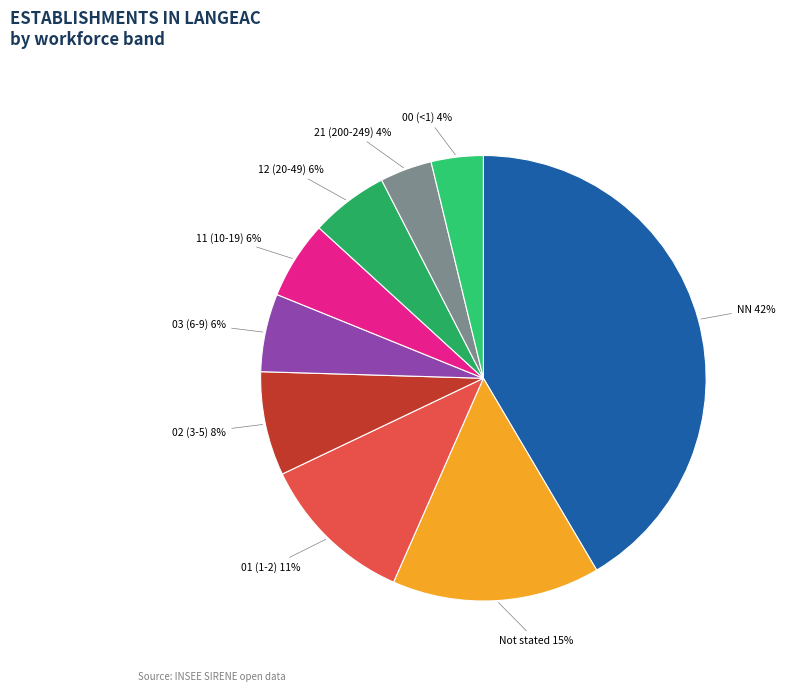

Does any single category account for the majority?

No